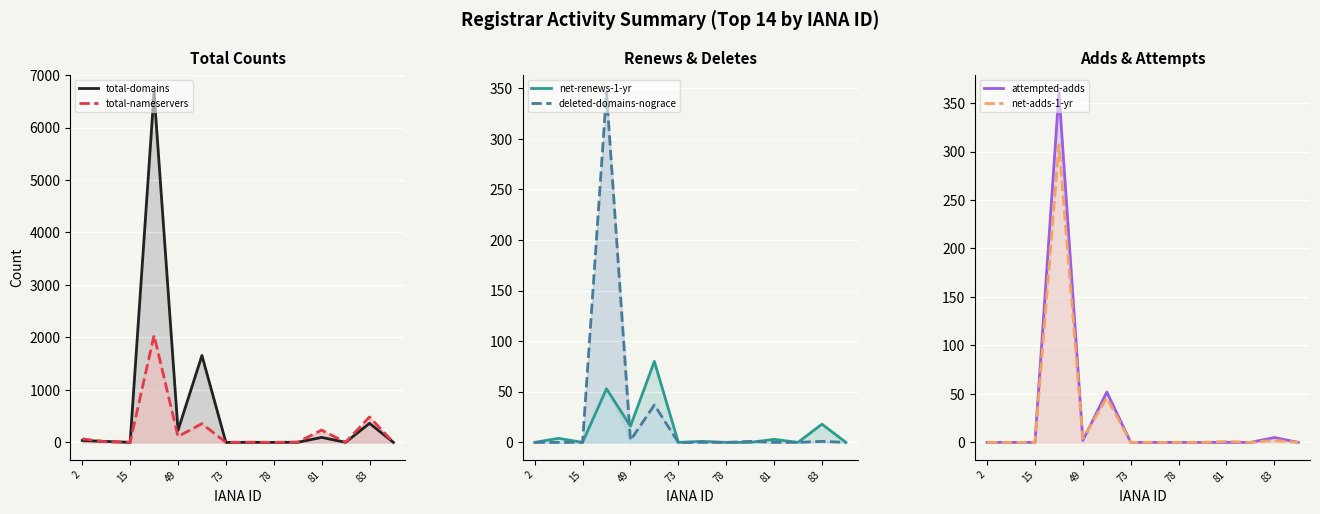

True or false: total-domains and total-nameservers intersect in this chart.

True